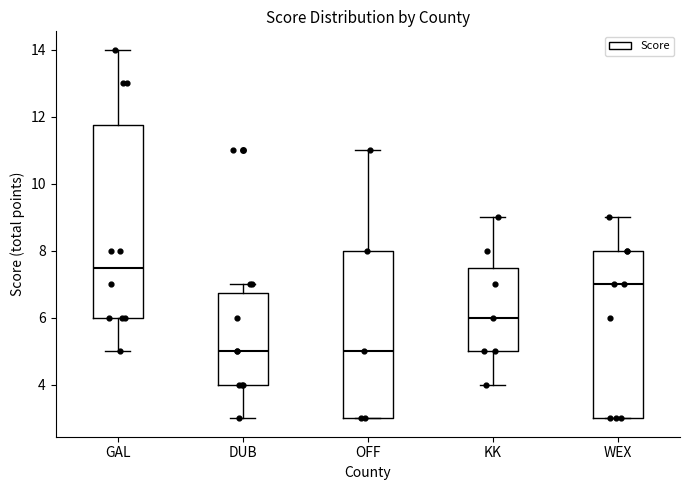

Comparing the boxes themselves (not the whiskers), which one is the tallest?

GAL